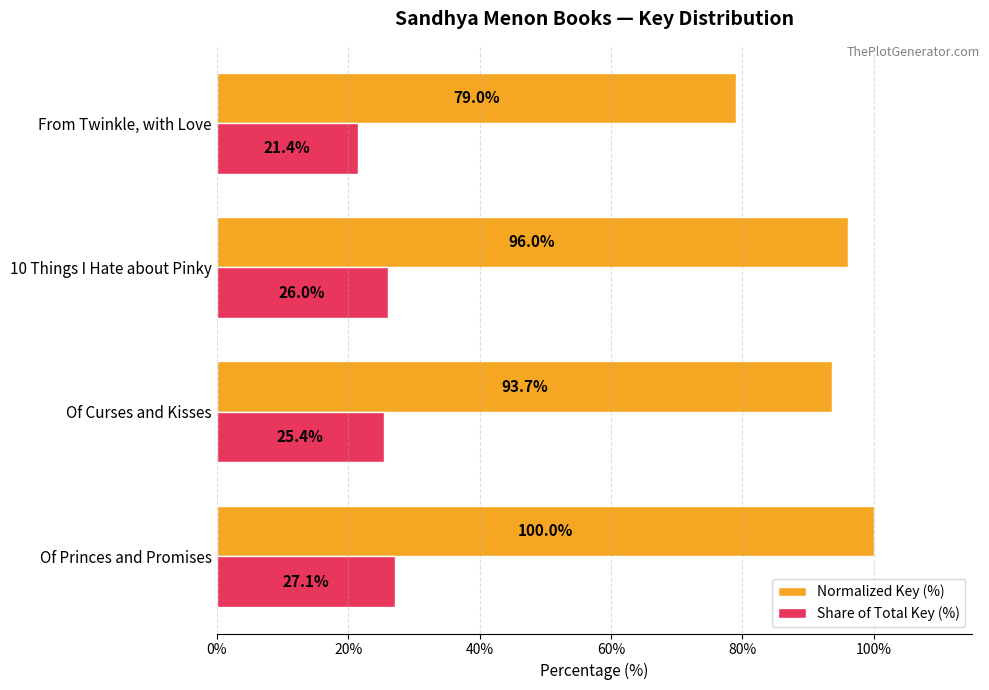

What is the spread (max minus min) of values at From Twinkle, with Love?

57.6